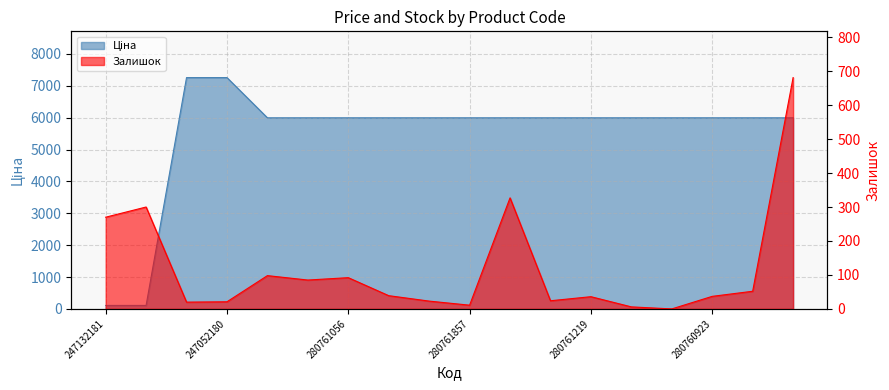

List the series in order of their peak value, lowest first.

Залишок, Ціна